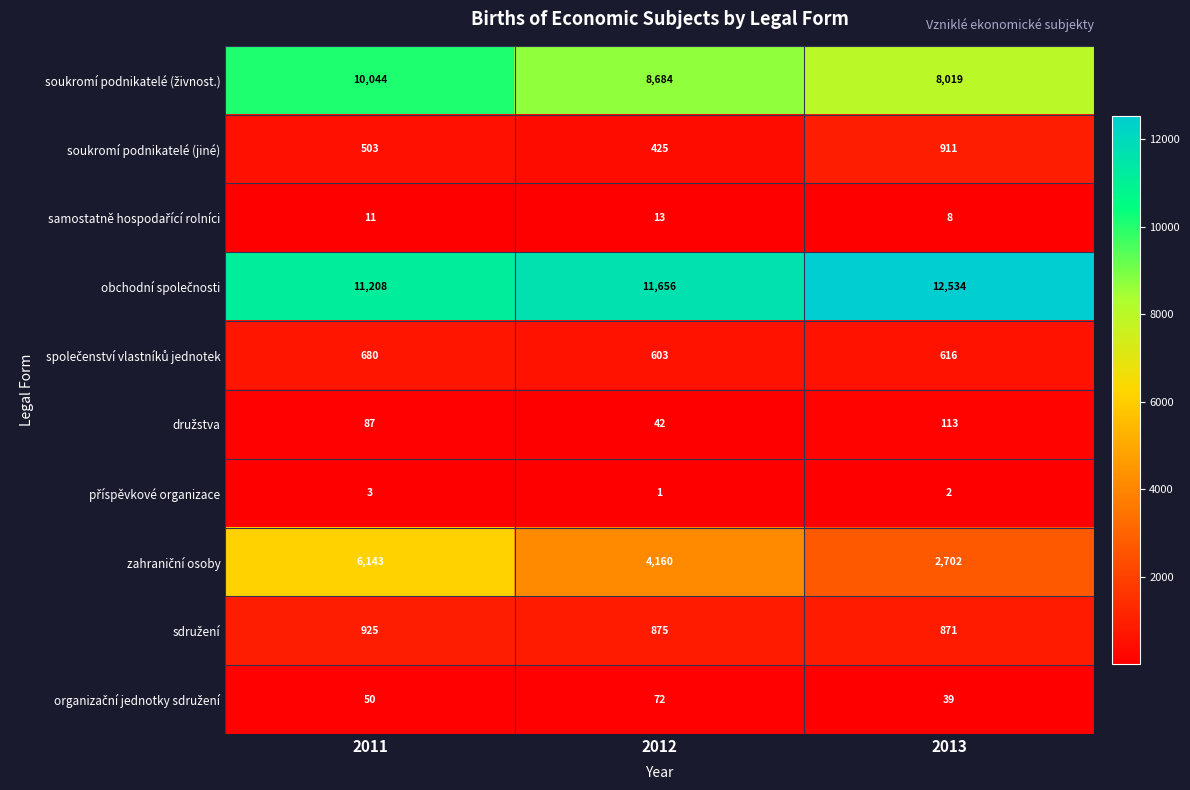

What value does the soukromí podnikatelé (jiné) series have at 2013, to the nearest 5?

910